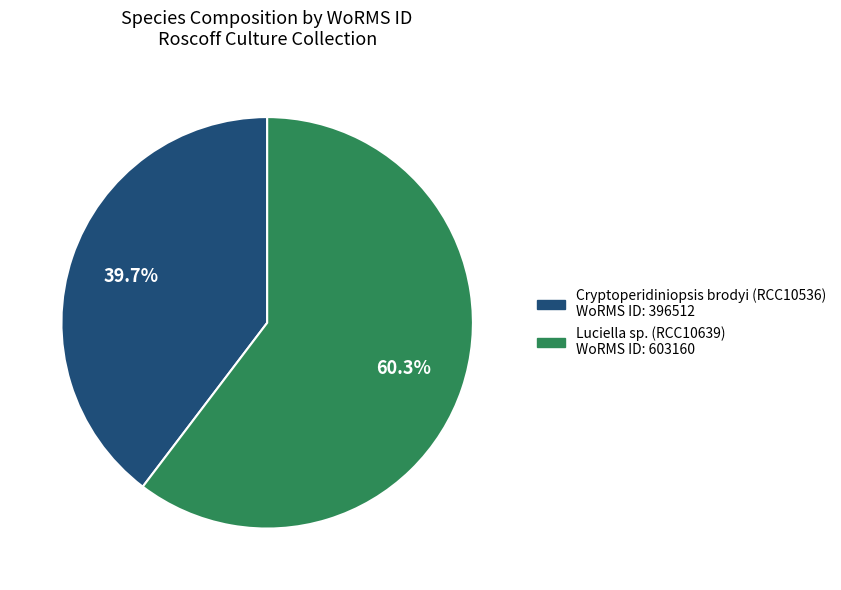

Is there any slice that represents more than half of the pie?

Yes